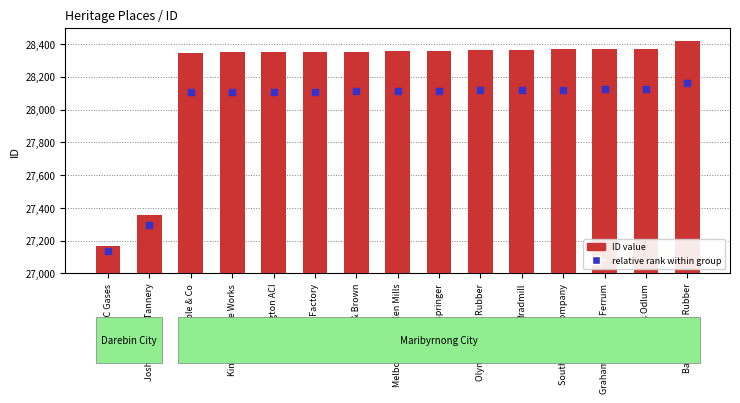

Is the value of ID value at Joshua Pitt PL Tannery greater than the value of relative rank within group at Southern Can Company?

No